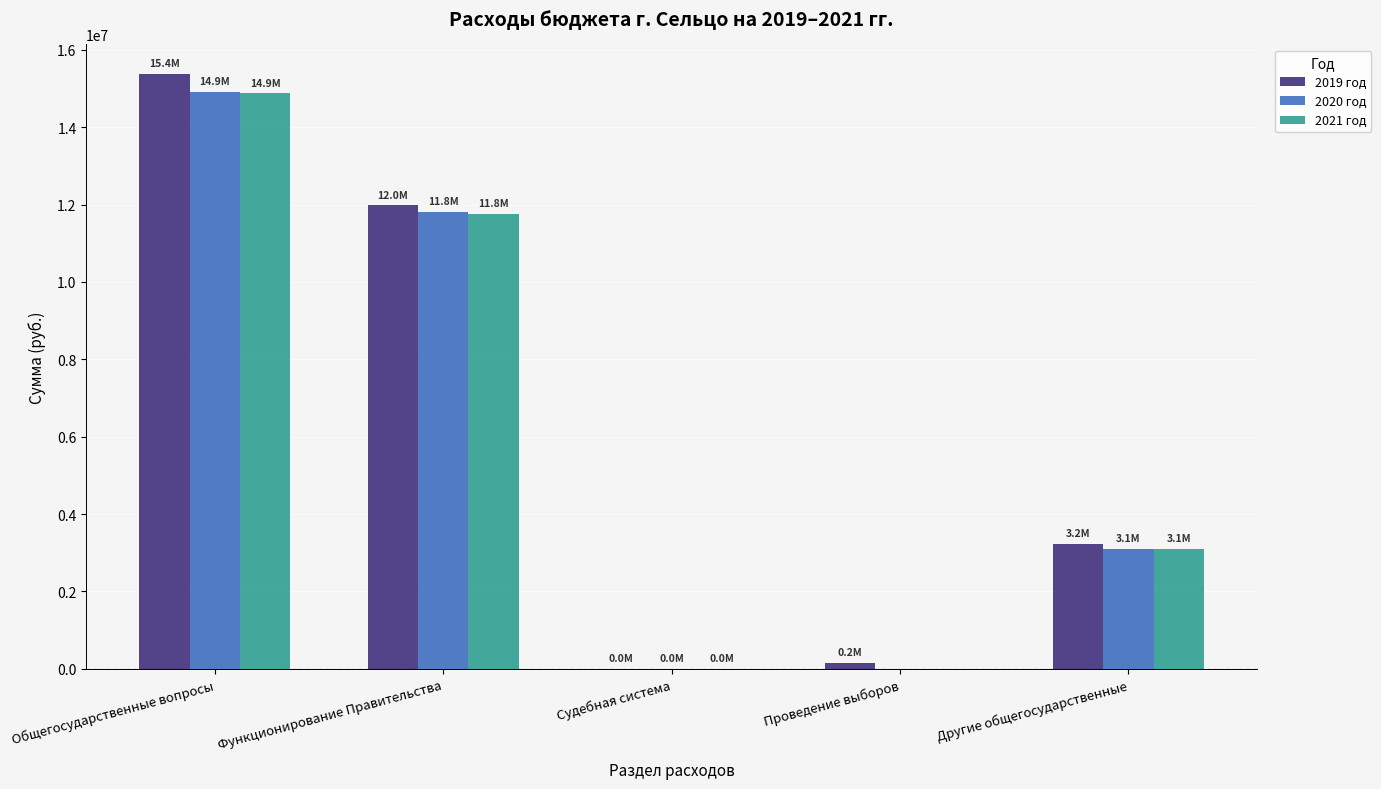

The 2020 год series shows -6863382 at Проведение выборов. True or false?

False